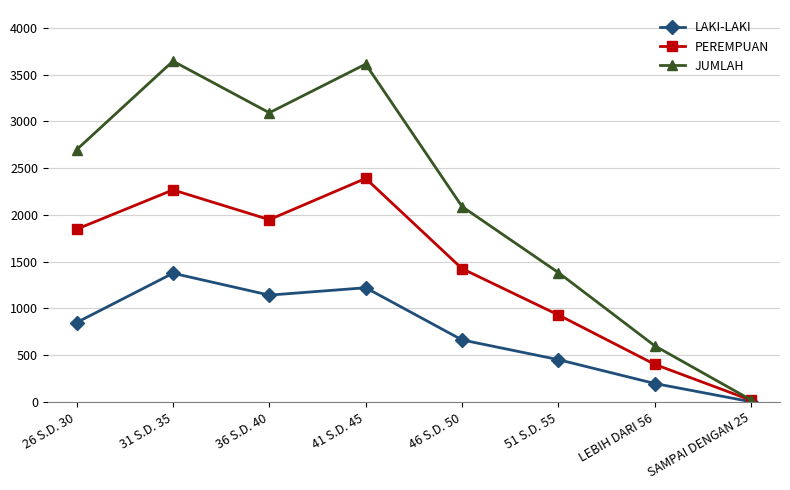

What position from the left is 31 S.D. 35?

2